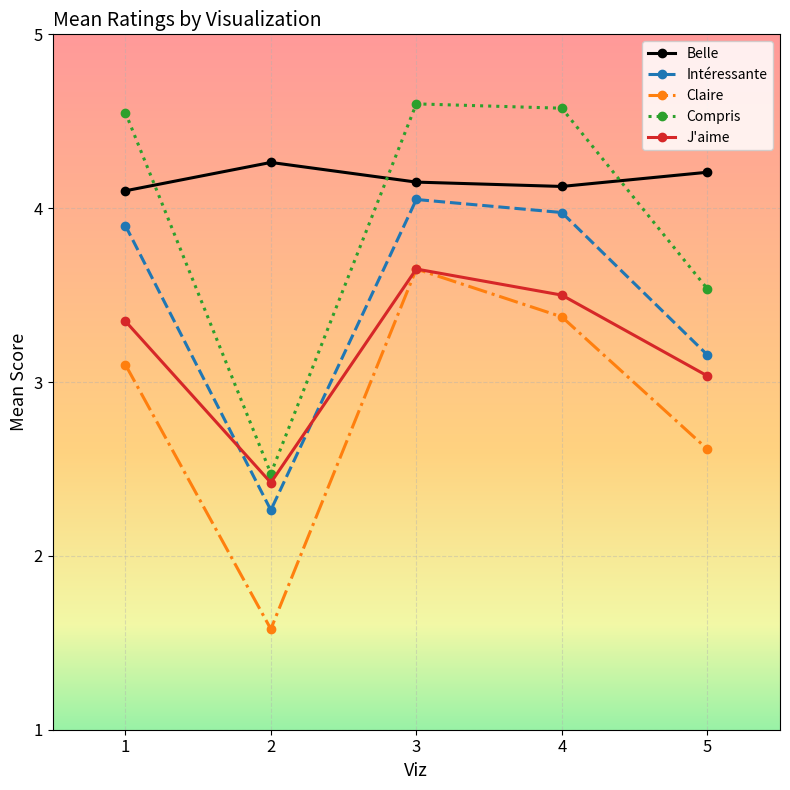

What is the minimum value for Claire?

1.6